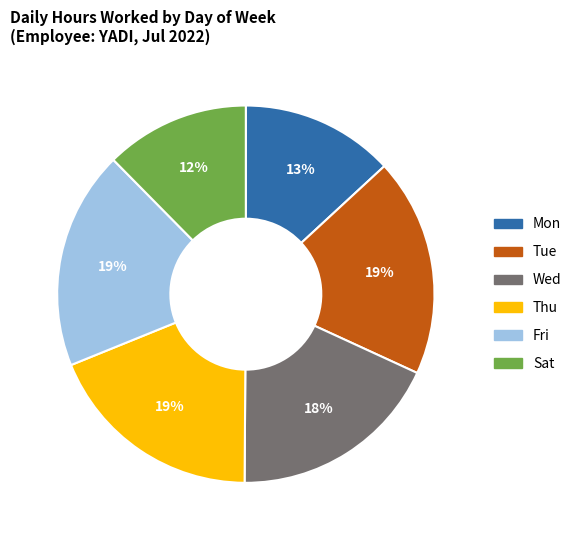

To the nearest percent, what portion does Sat represent?

12%